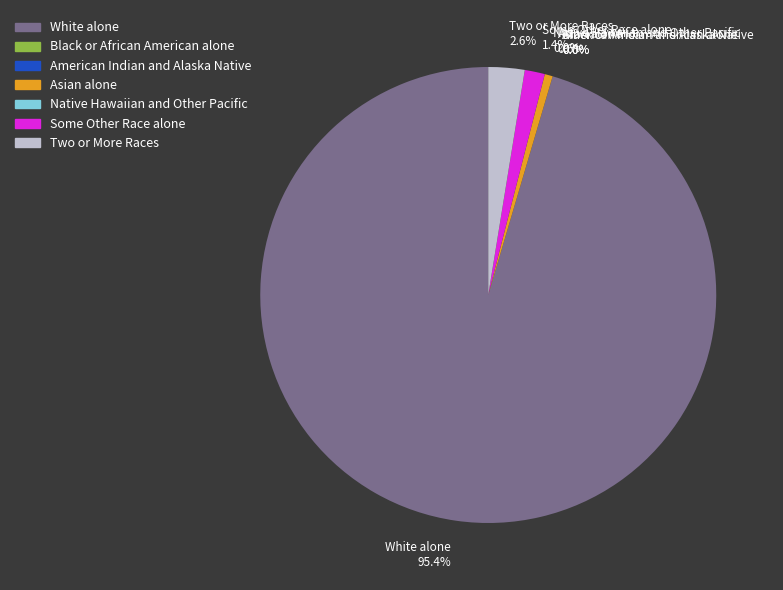

Rank the categories by value from lowest to highest.

Black or African American alone, American Indian and Alaska Native, Native Hawaiian and Other Pacific, Asian alone, Some Other Race alone, Two or More Races, White alone